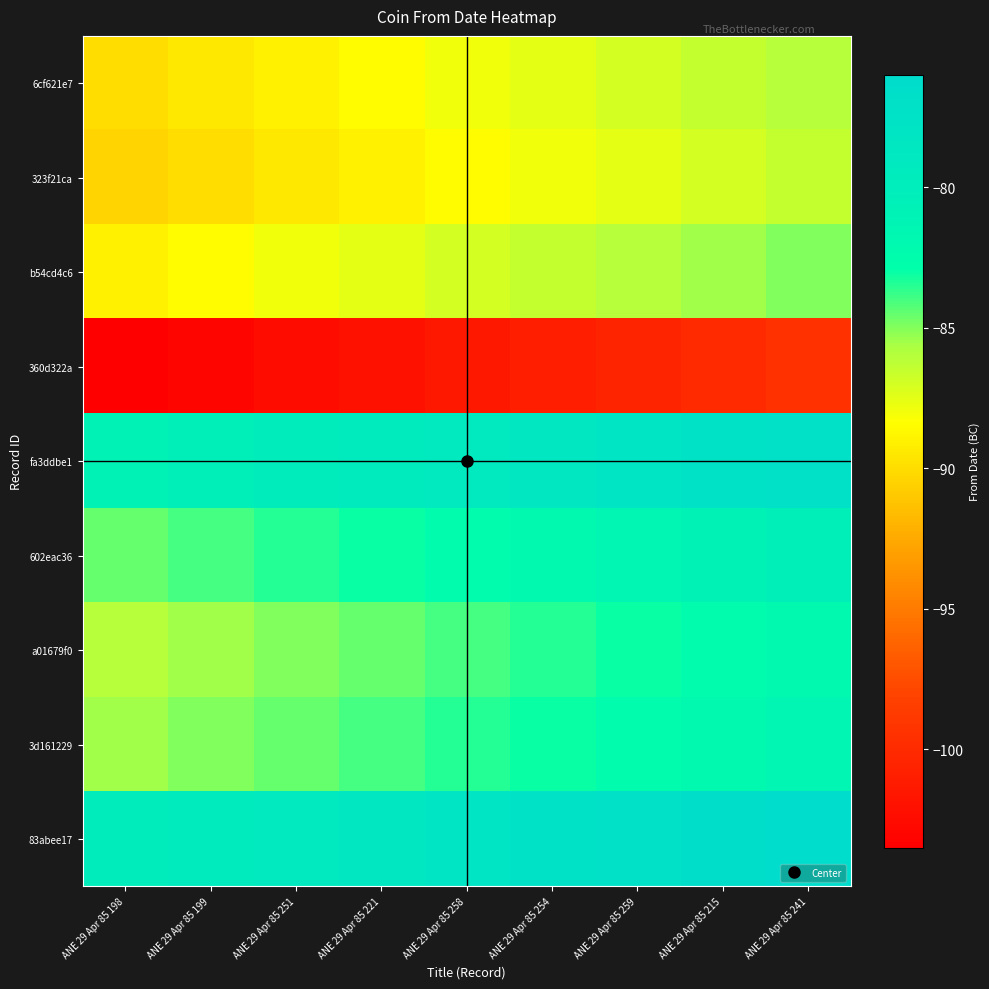

What is the minimum value shown in the chart?

-103.5